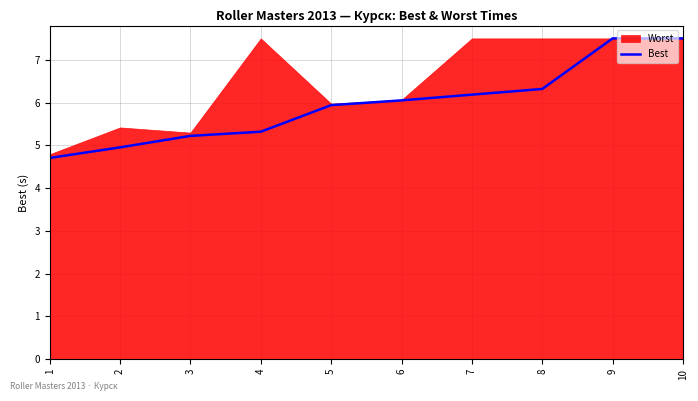

Rank the categories by value from lowest to highest.

1, 2, 3, 4, 5, 6, 7, 8, 9, 10